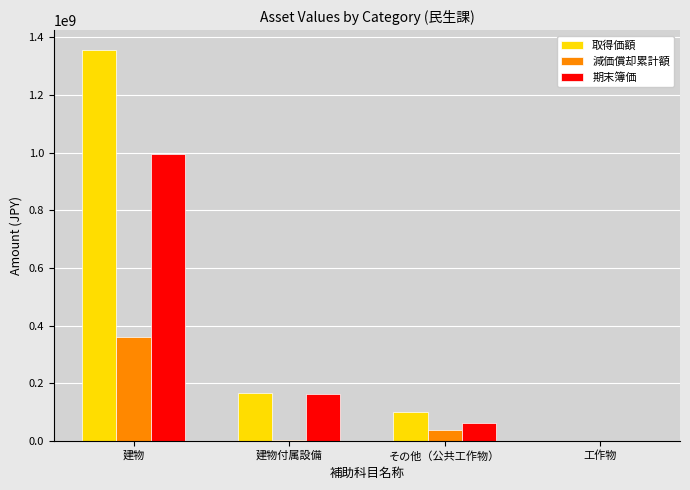

Where does the 期末簿価 series first go above 162251831?

建物